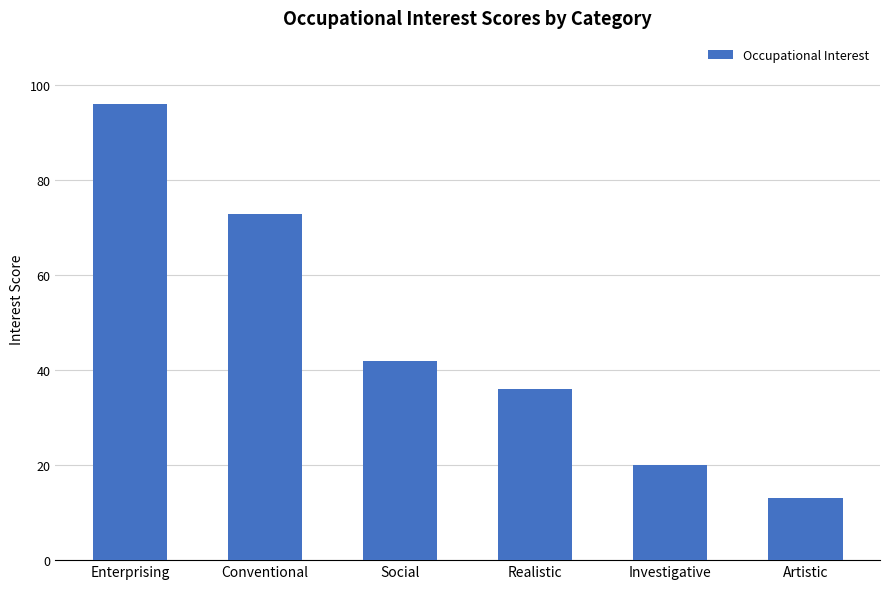

True or false: the data shows 39 at Enterprising.

False